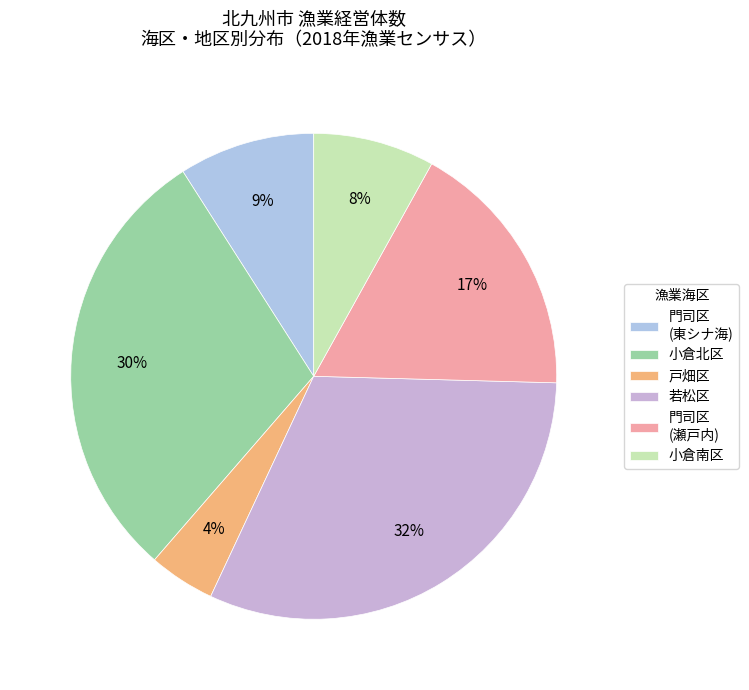

Which slice is the largest?

若松区